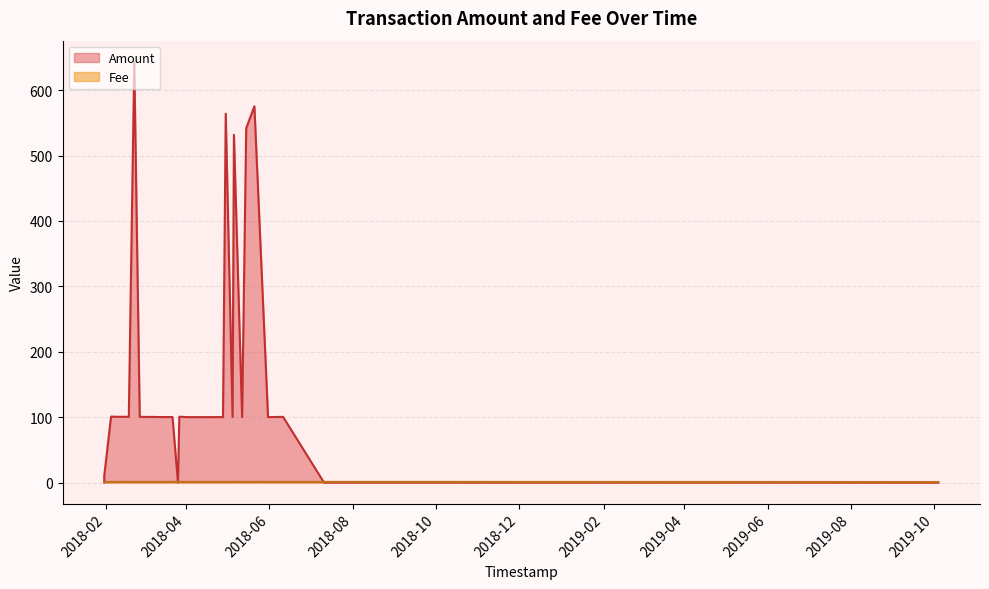

Reading right to left, what are all the values shown in this chart?

Amount: 29=10.0	28=0.0	27=0.0	26=100.9	25=100.5	24=100.6	23=100.5	22=643.6	21=100.6	20=100.3	19=100.4	18=100.1	17=100.2	16=0.0	15=0.0	14=100.7	13=100.0	12=100.1	11=100.1	10=564.1	9=100.3	8=531.9	7=100.3	6=541.9	5=575.5	4=100.1	3=100.3	2=100.5	1=0.0	0=0.0
Fee: 29=1.0	28=1.0	27=1.0	26=1.0	25=1.0	24=1.0	23=1.0	22=1.0	21=1.0	20=1.0	19=1.0	18=1.0	17=1.0	16=1.0	15=1.0	14=1.0	13=1.0	12=1.0	11=1.0	10=1.0	9=1.0	8=1.0	7=1.0	6=1.0	5=1.0	4=1.0	3=1.0	2=1.0	1=1.0	0=0.8